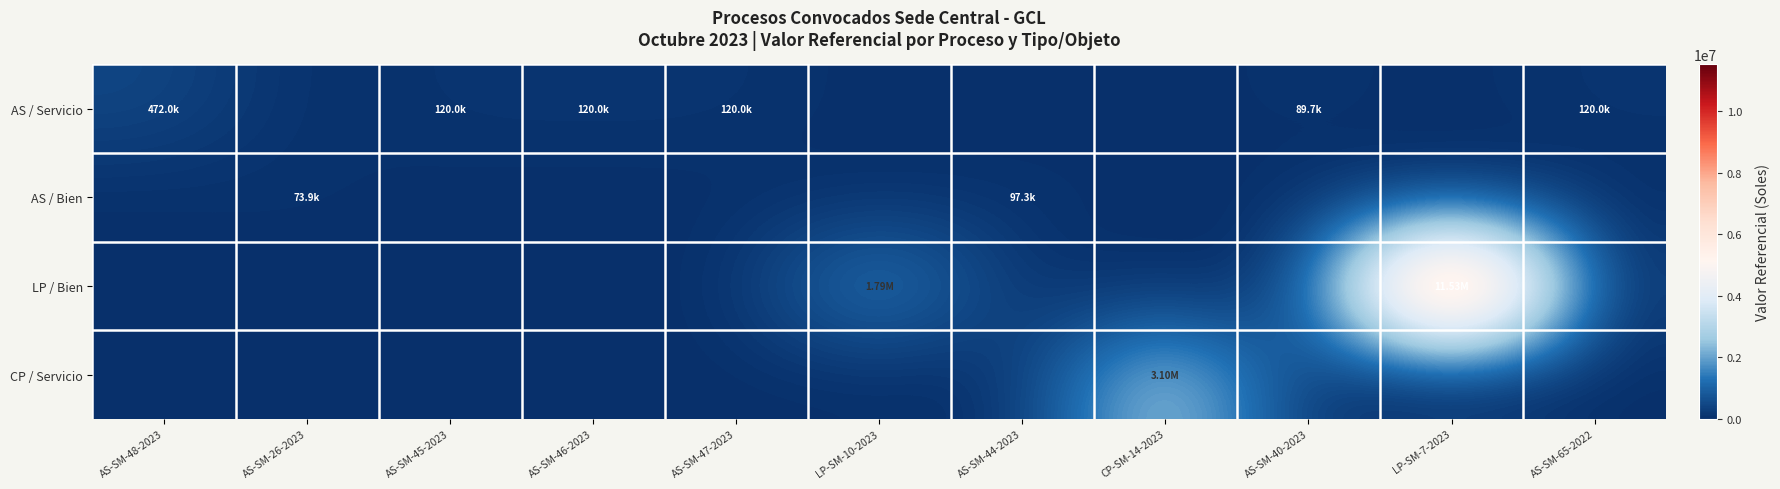

What is the spread (max minus min) of values at LP-SM-10-2023?

1785620.0